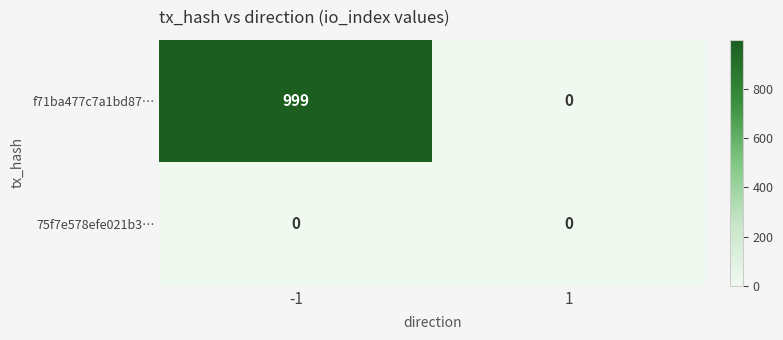

Reading left to right, transcribe all the data shown in this chart.

f71ba477c7a1bd87…: -1=999	1=0
75f7e578efe021b3…: -1=0	1=0